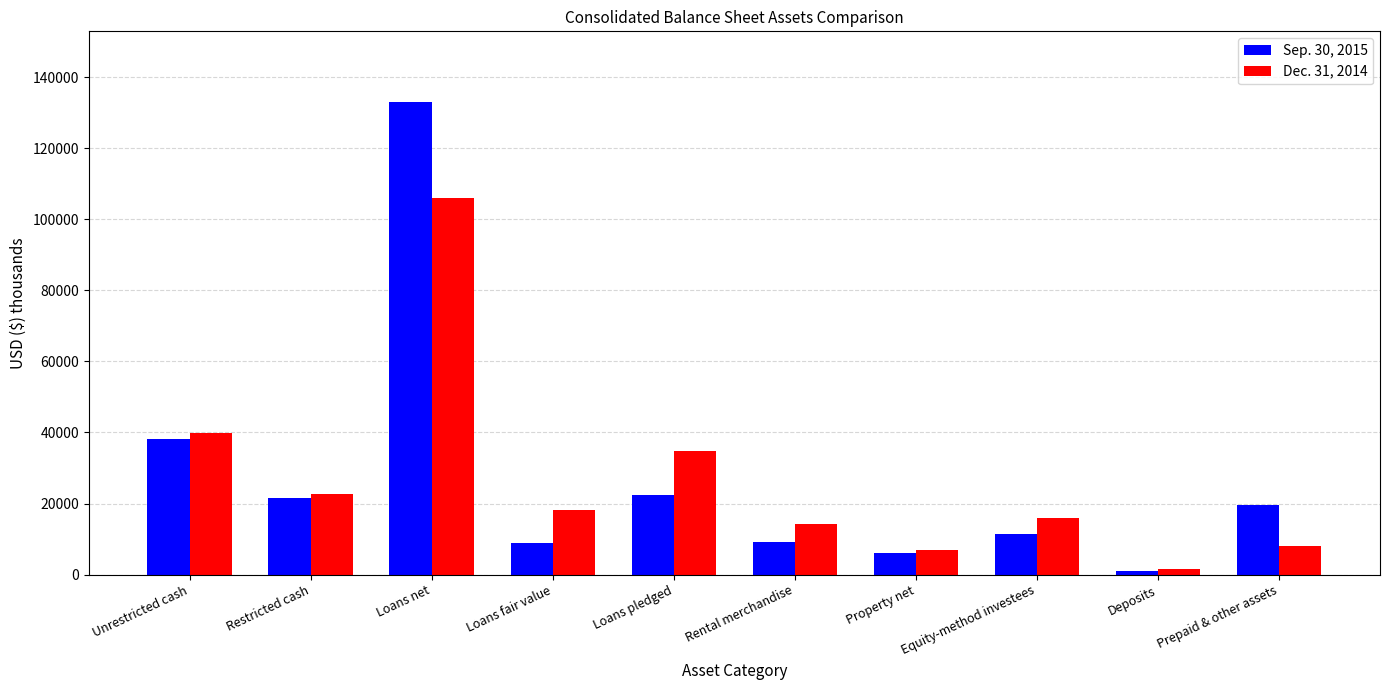

List the series in order of their peak value, lowest first.

Dec. 31, 2014, Sep. 30, 2015